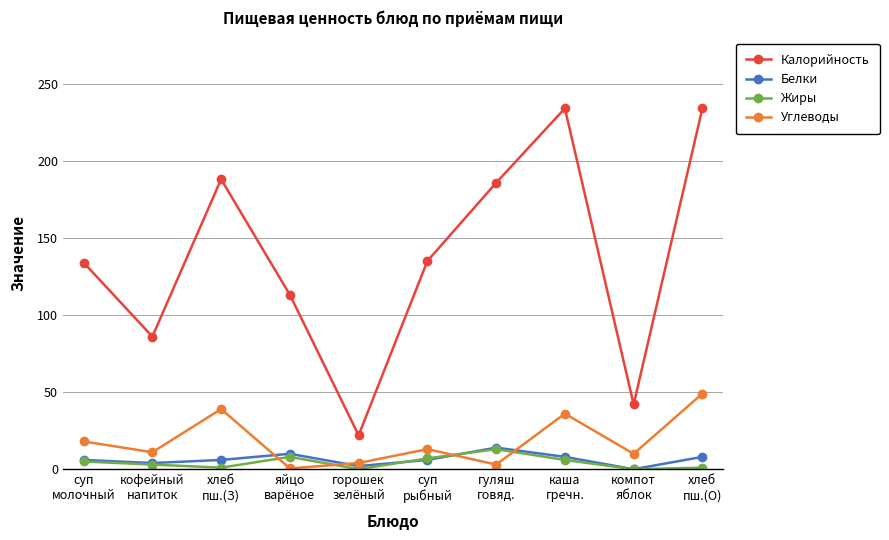

True or false: Углеводы has a value of 8.3 at суп
молочный.

False